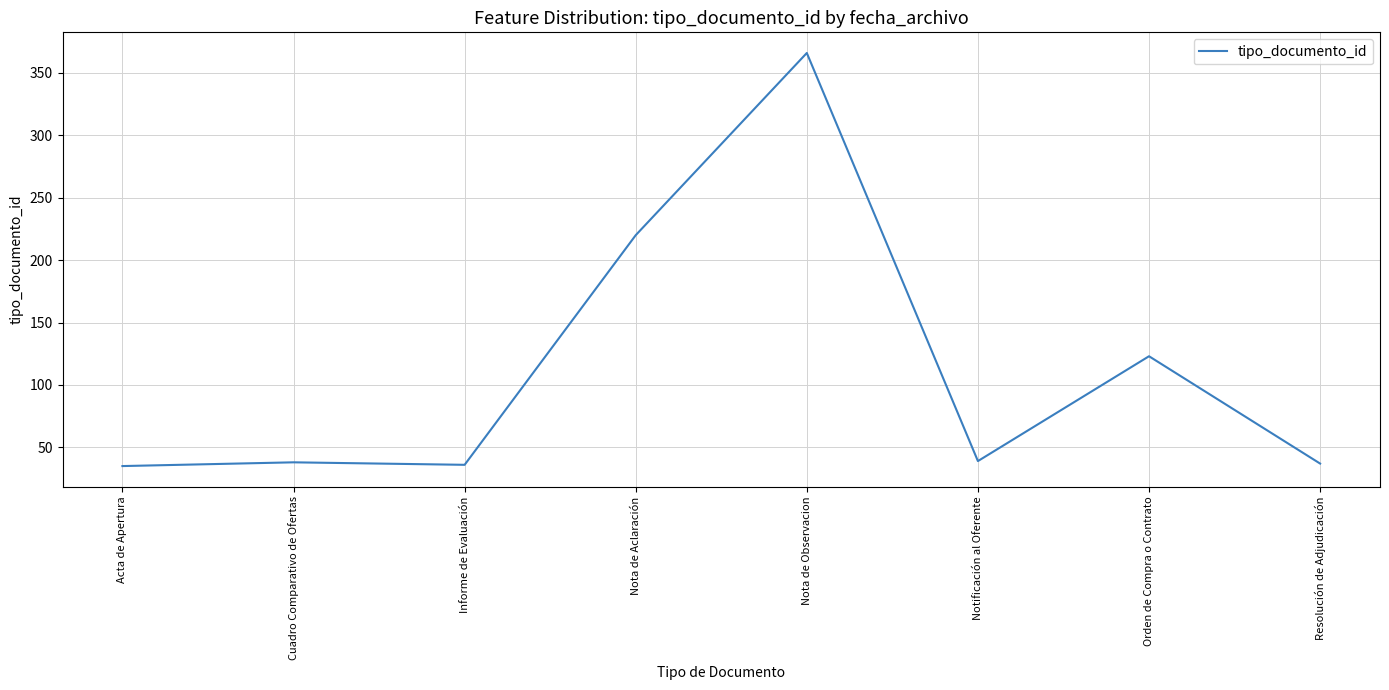

Count the number of data series in this chart.

1